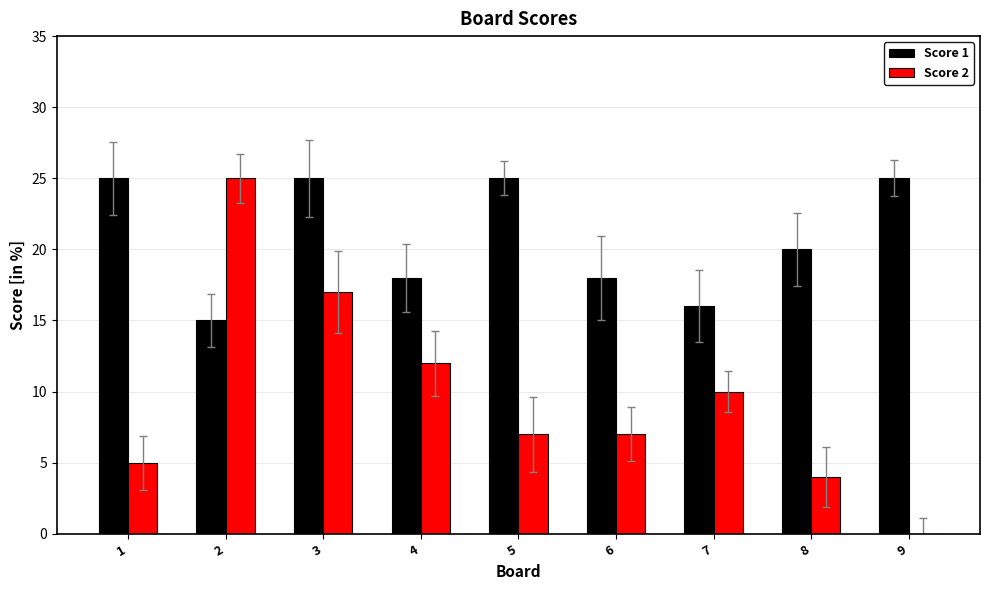

Count the number of data series in this chart.

2